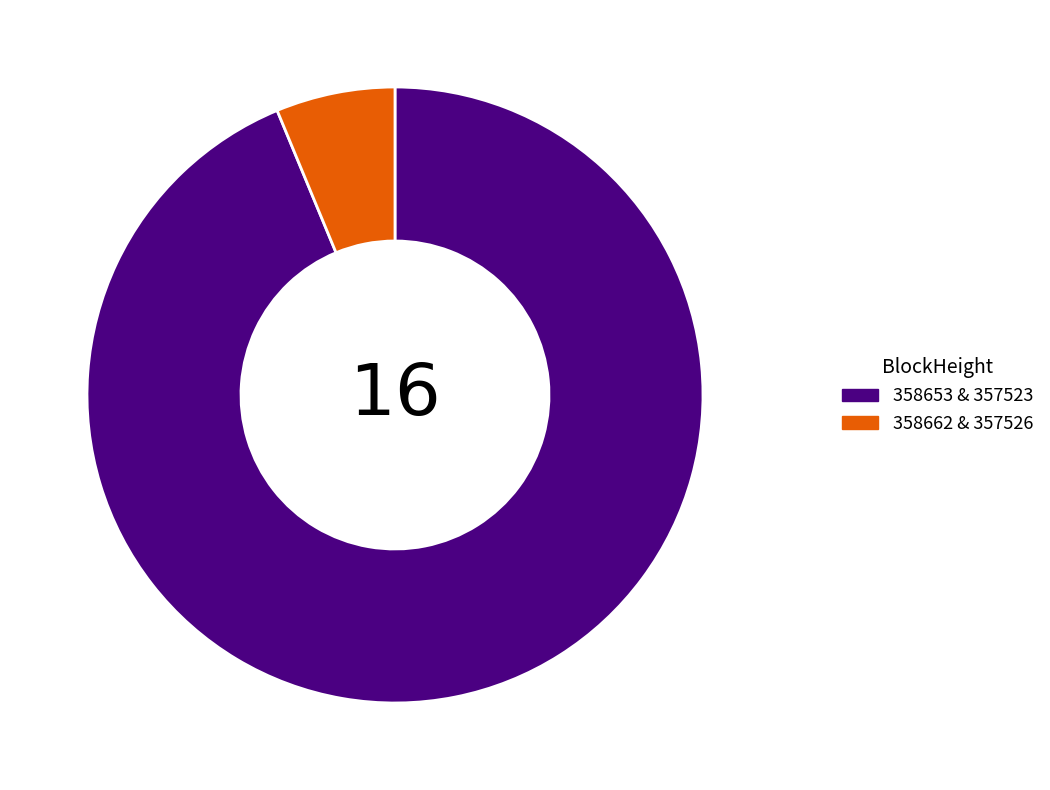

Does any single category account for the majority?

Yes